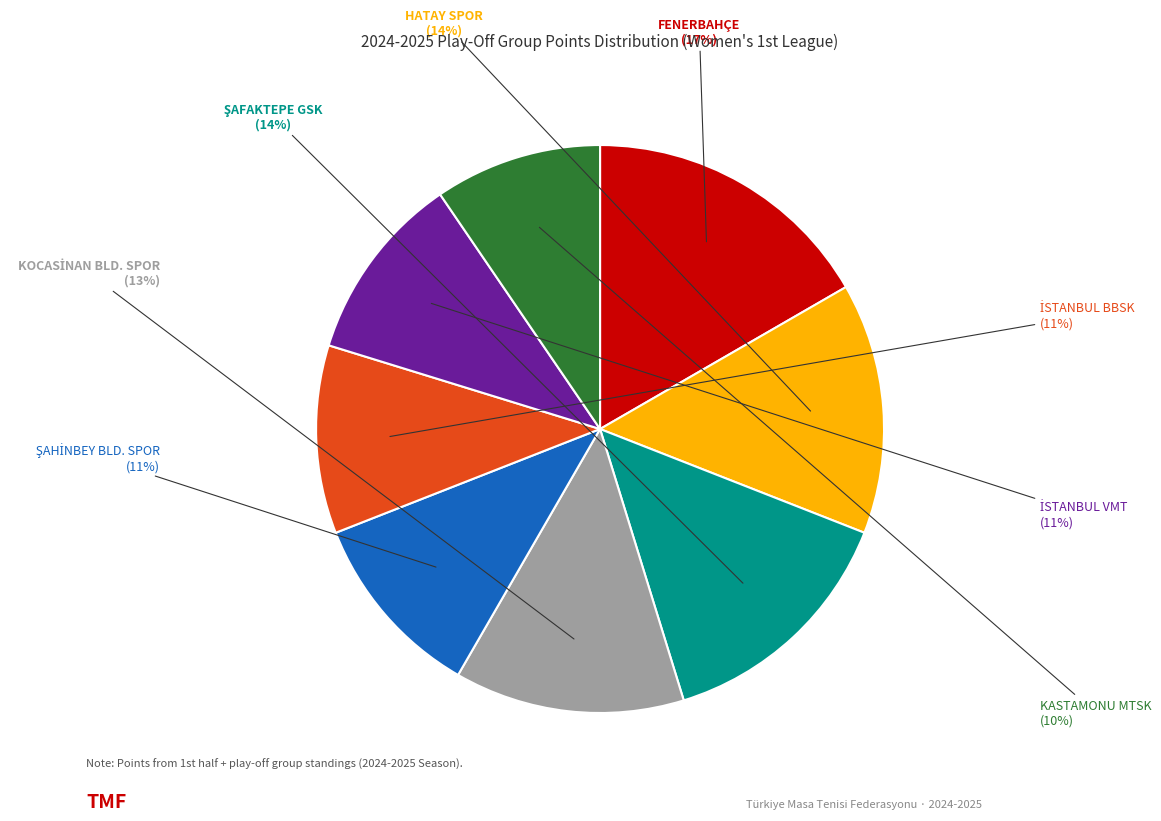

To the nearest percent, what is the difference between the largest and smallest slice percentages?

7%